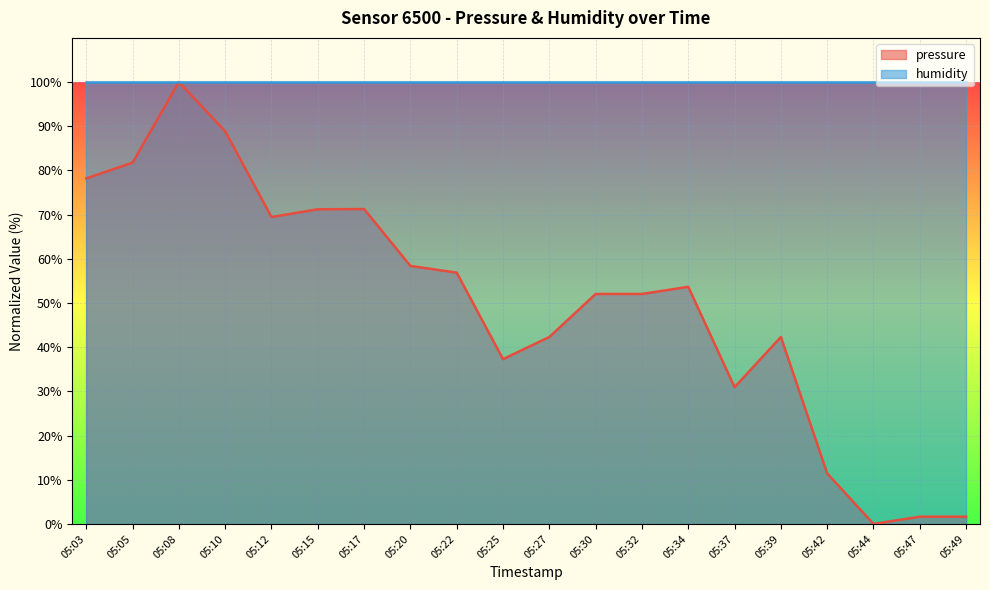

Reading right to left, list all the values displayed in this chart.

05:49=1.6	05:47=1.6	05:44=0.0	05:42=11.4	05:39=42.3	05:37=31.0	05:34=53.7	05:32=52.0	05:30=52.0	05:27=42.3	05:25=37.3	05:22=56.9	05:20=58.4	05:17=71.3	05:15=71.2	05:12=69.5	05:10=88.9	05:08=100.0	05:05=81.8	05:03=78.2